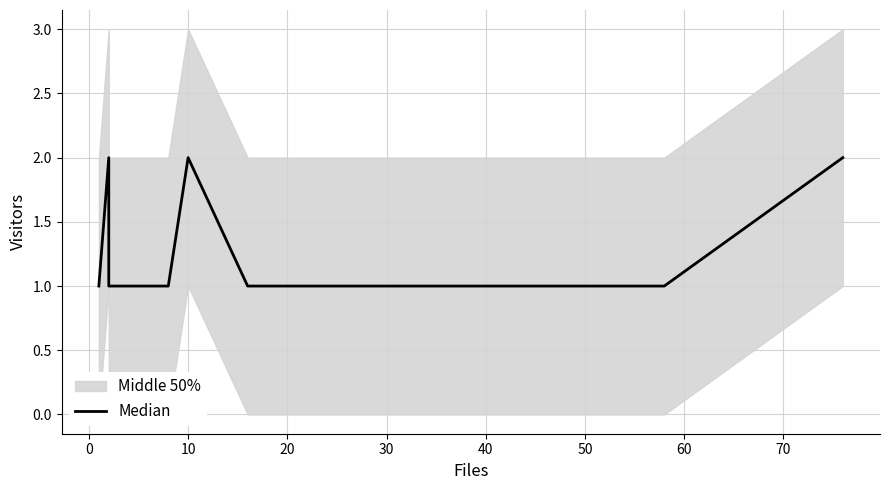

Count the values in the range 1 to 2.

12